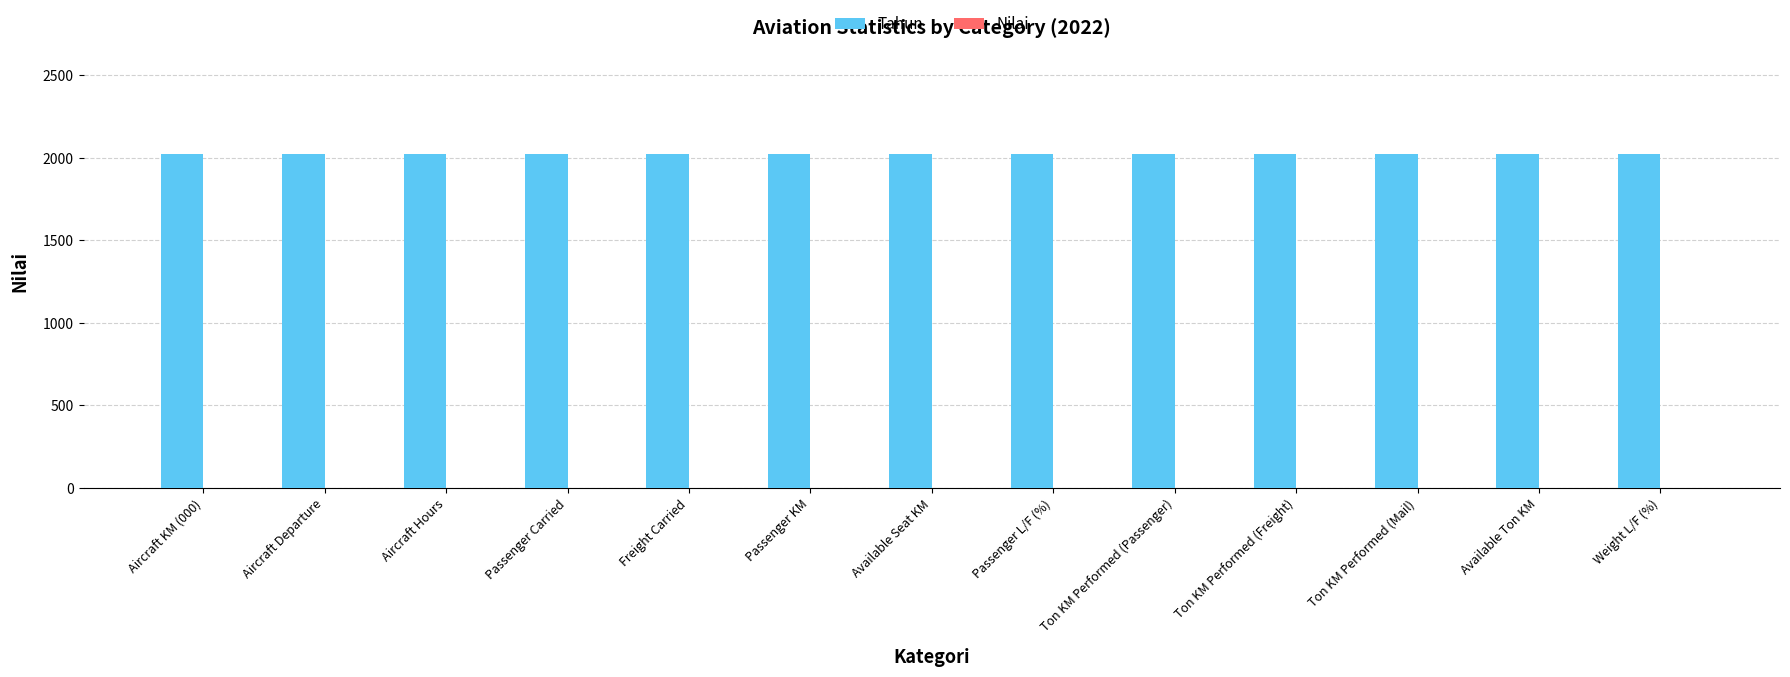

Reading left to right, extract all data points from this chart.

Tahun: 2022	2022	2022	2022	2022	2022	2022	2022	2022	2022	2022	2022	2022
Nilai: 0	0	0	0	0	0	0	0	0	0	0	0	0